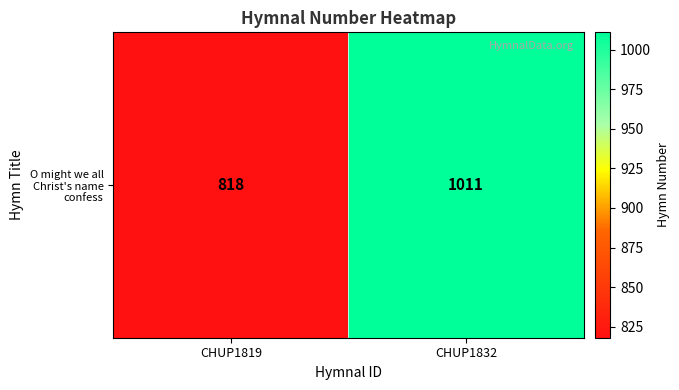

Between CHUP1832 and CHUP1819, which is larger?

CHUP1832